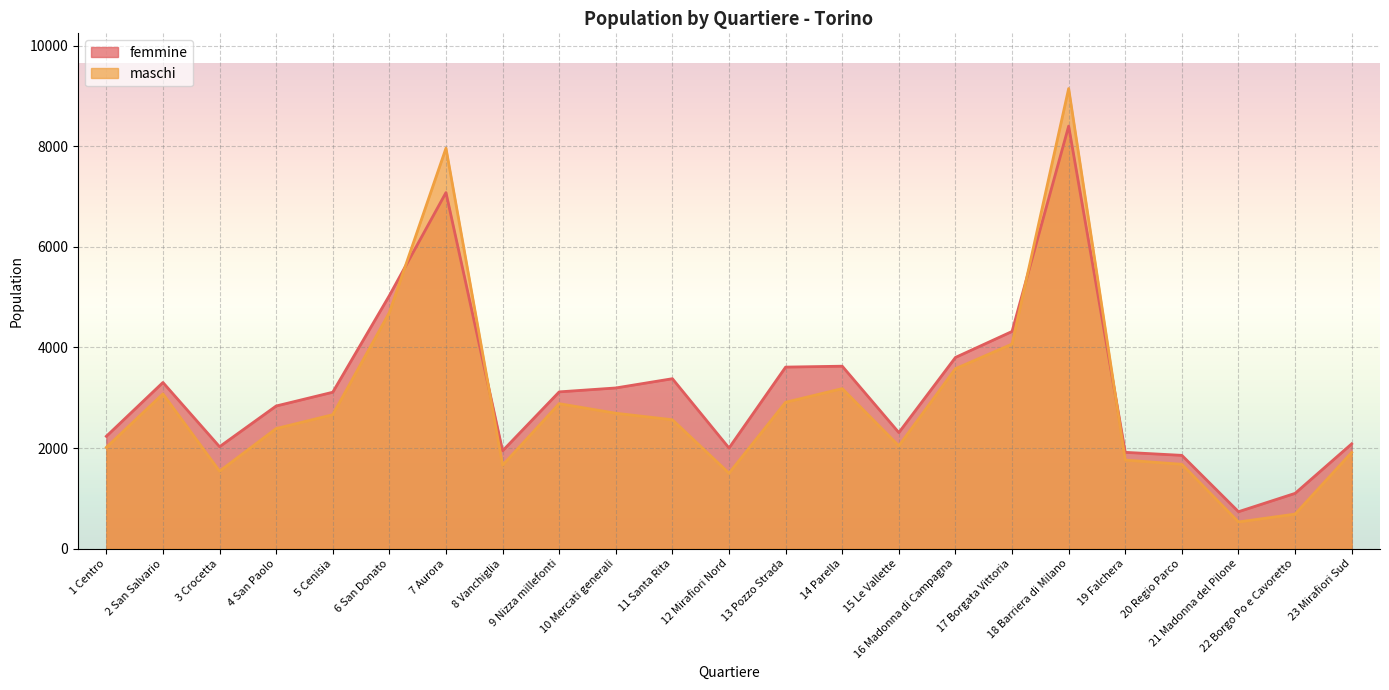

What is the label of the 2nd point from the right?

22 Borgo Po e Cavoretto